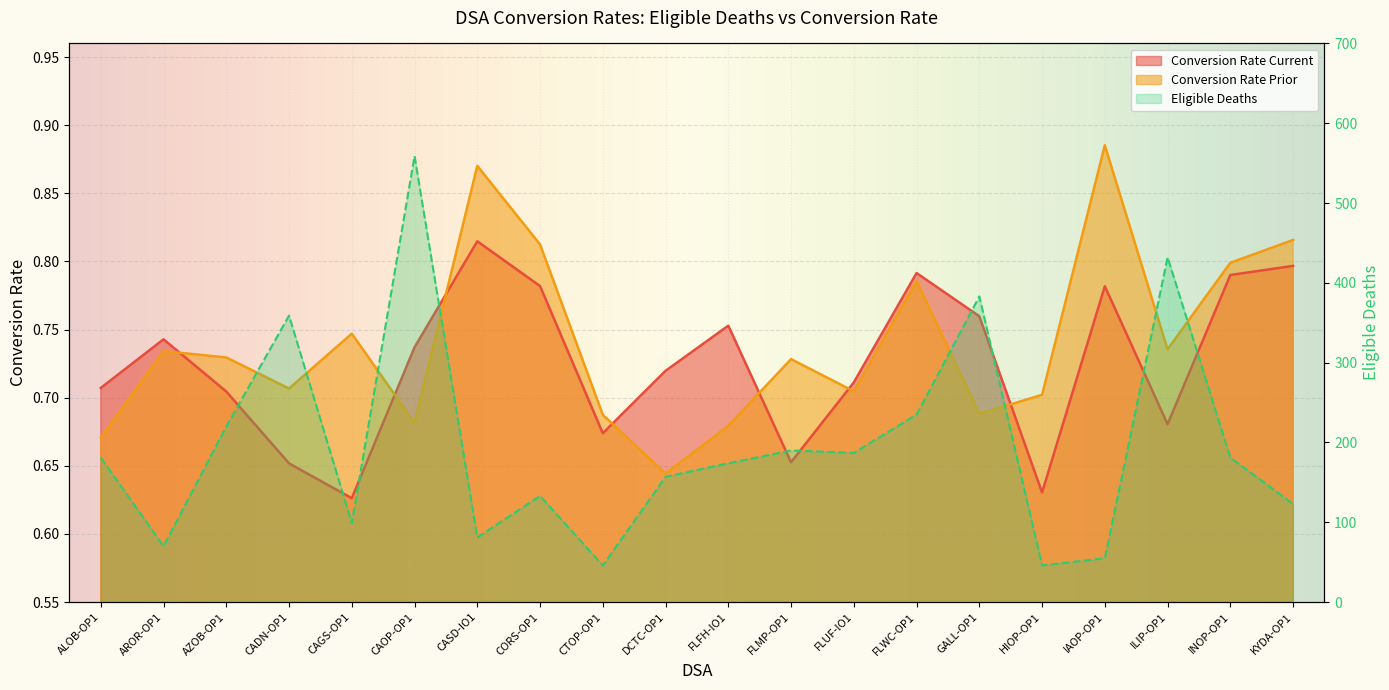

Which category has the lowest value across all series?

CAGS-OP1